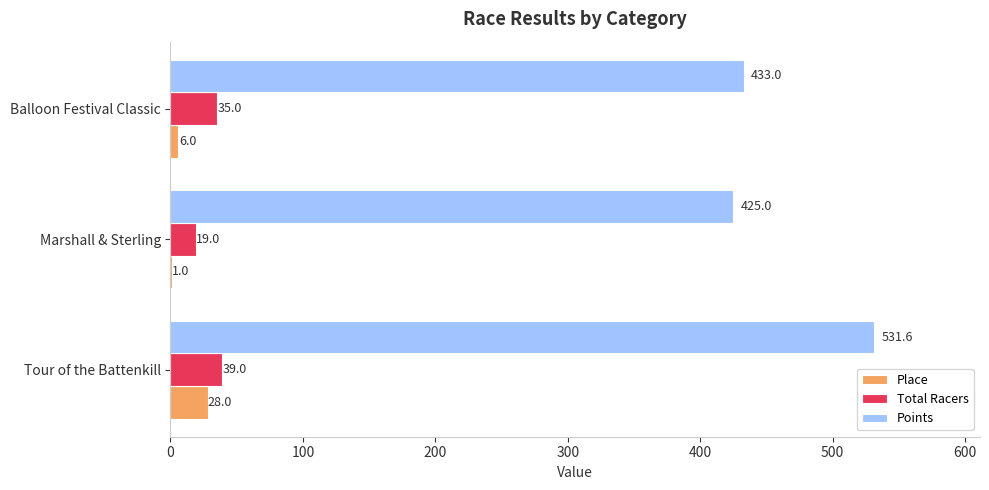

Which label corresponds to the largest value in the chart?

Tour of the Battenkill